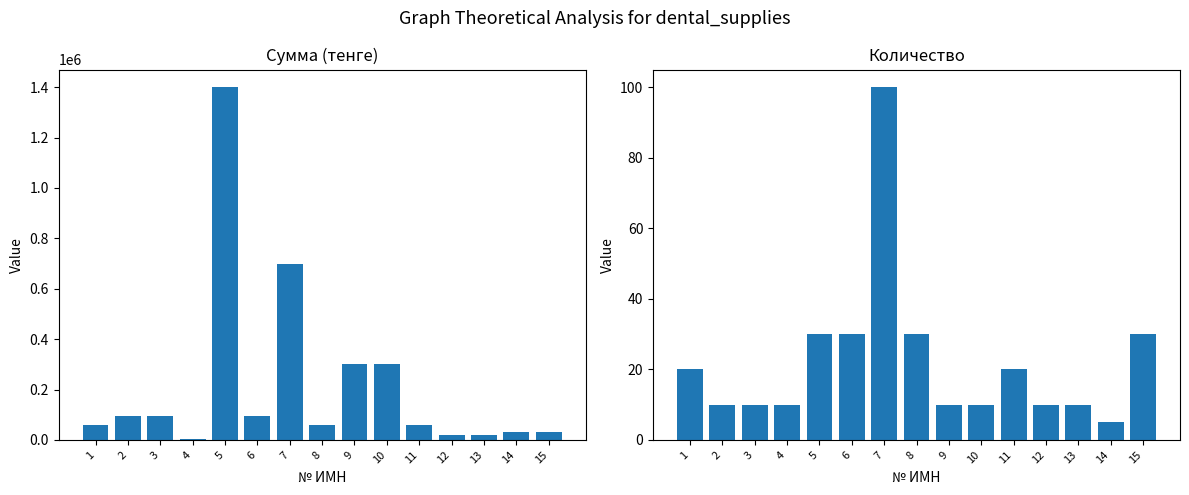

What is the spread (max minus min) of values at 2?

95990